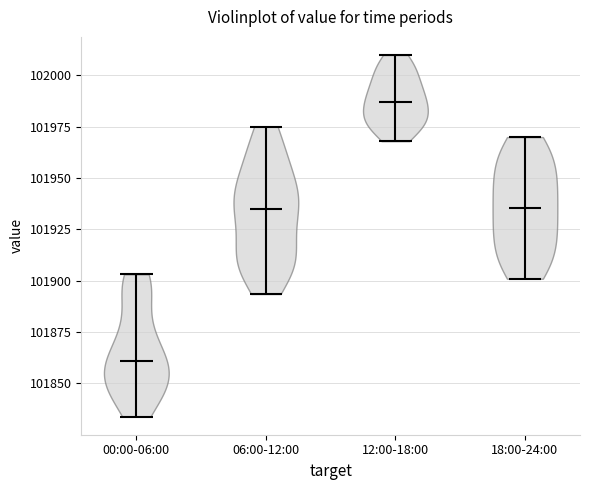

Which violin has the highest median line?

12:00-18:00